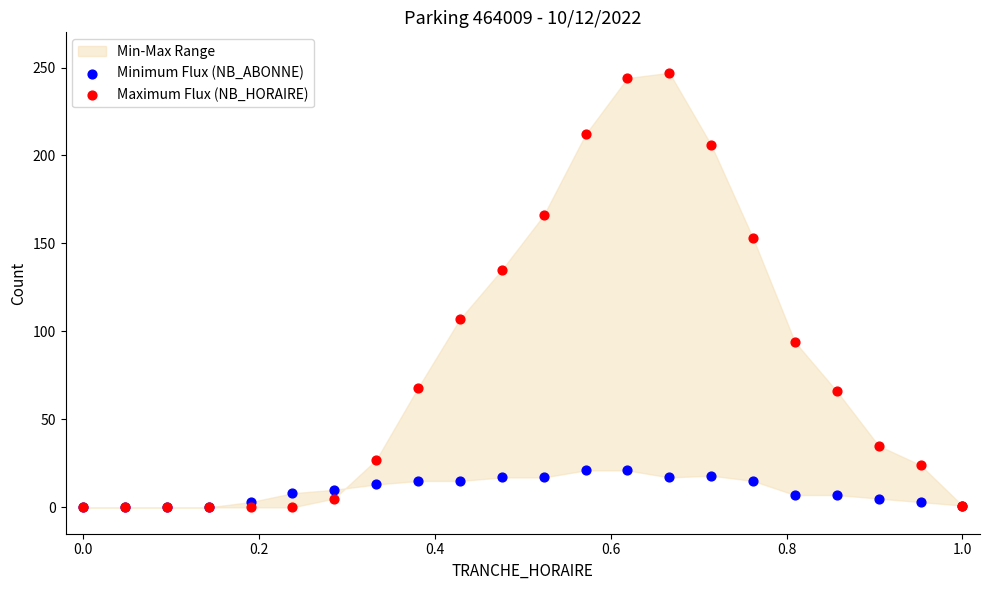

Across all series, what Y value is closest to 123?

135